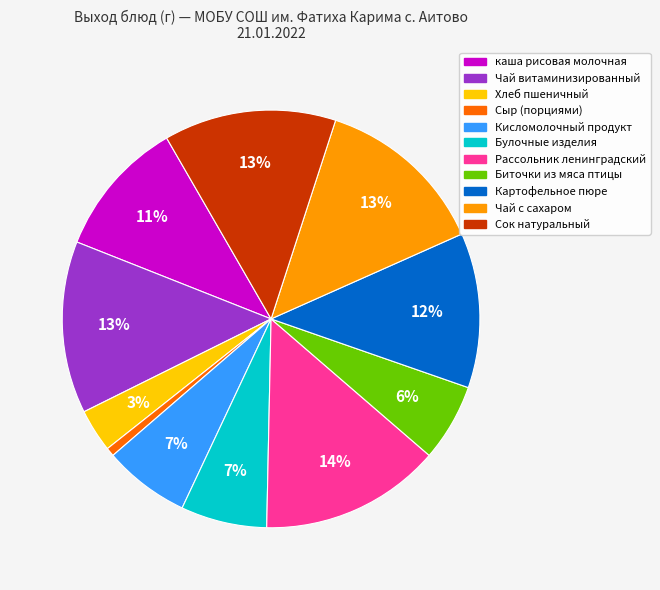

Which category has the smallest portion of the pie?

Сыр (порциями)